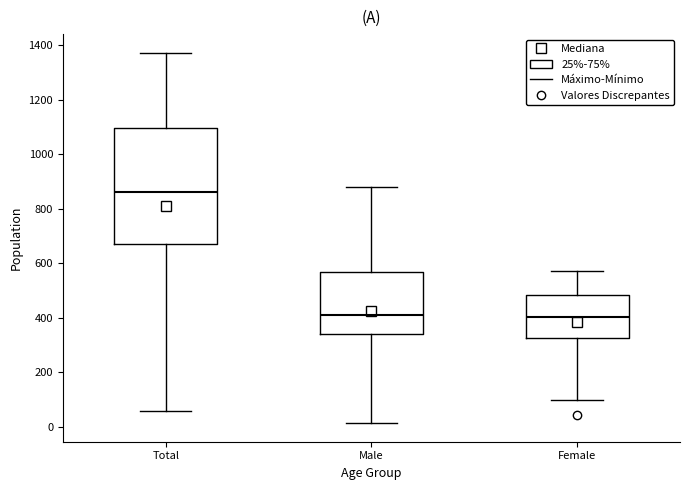

Where is the lower edge of the box for Male on the y-axis? The values are not printed on the chart, so give them approximately, as read against the axis.

340